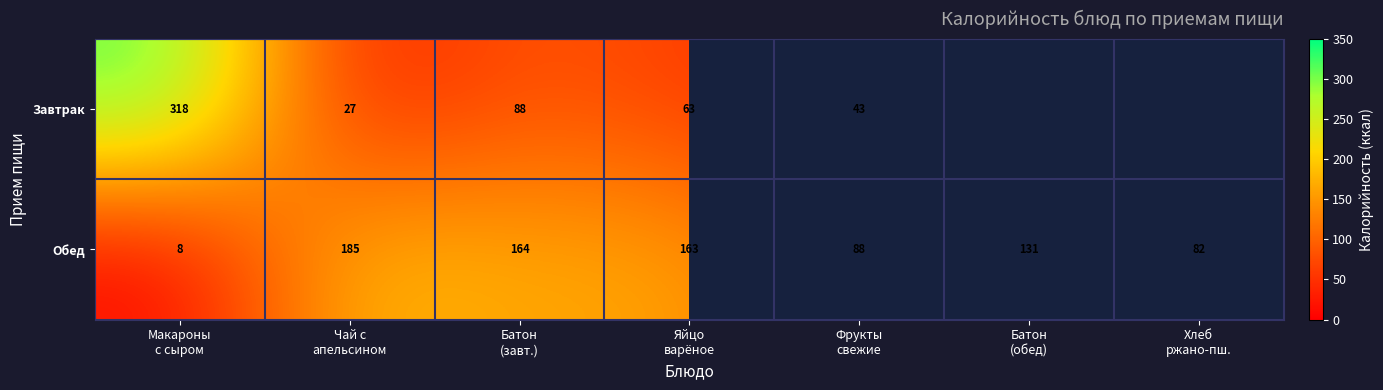

What is the sum of all Обед values?

821